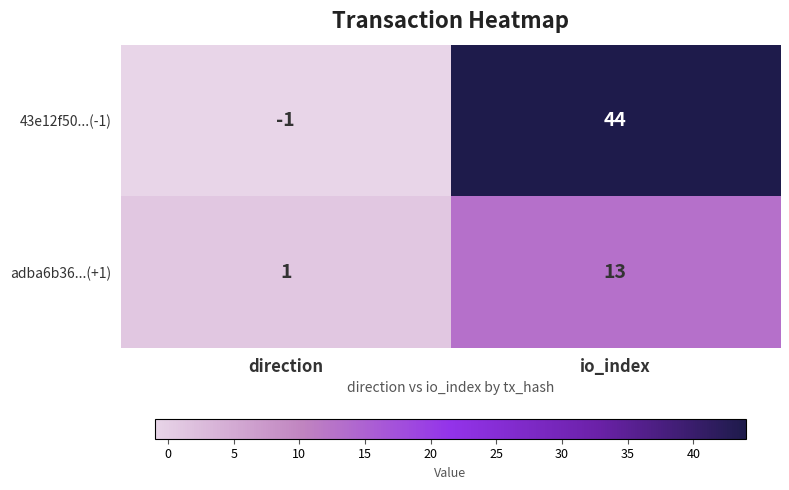

What is the difference between the highest and lowest values at direction?

2